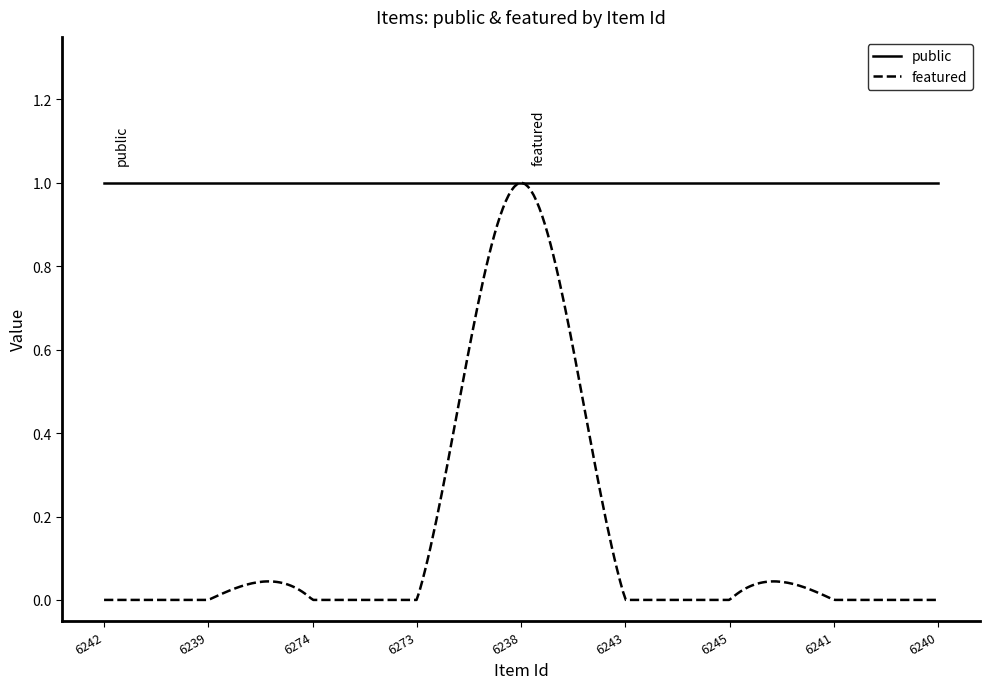

Which series has the largest total across all categories?

public